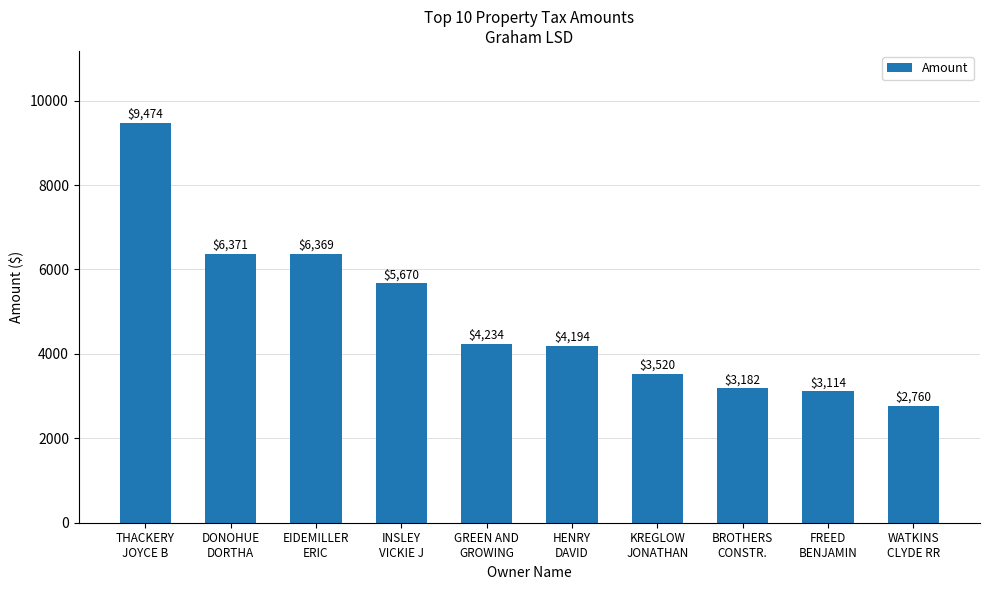

What is the ratio of the value at KREGLOW
JONATHAN to the value at WATKINS
CLYDE RR?

1.3